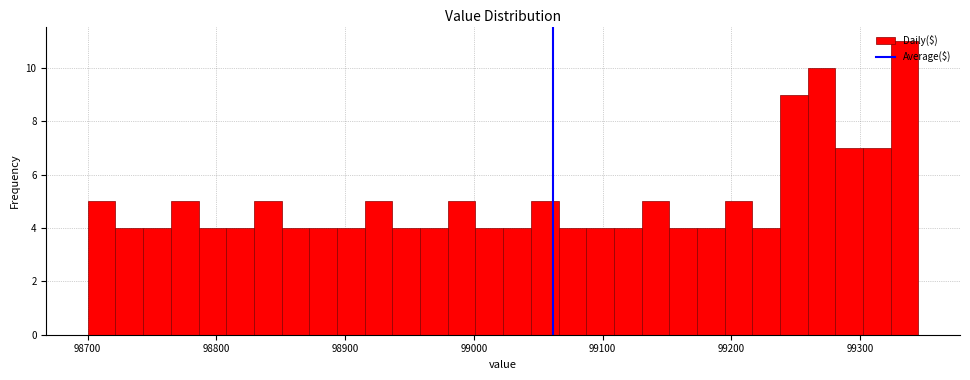

Around what value on the x-axis is the tallest bar? Give the approximate position of its centre, as read against the axis.

99330